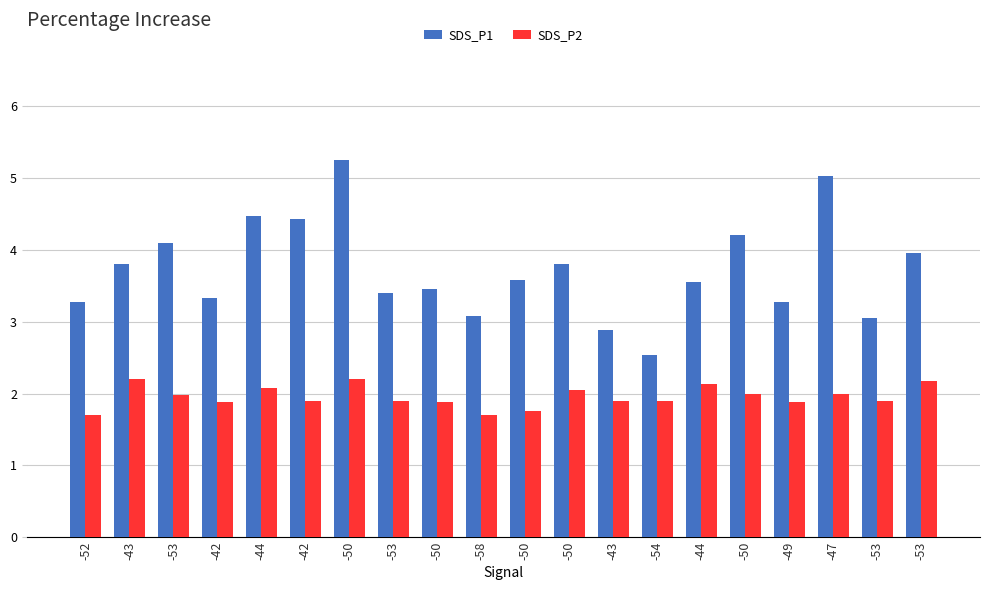

What is the highest value of the SDS_P1 series?

5.2